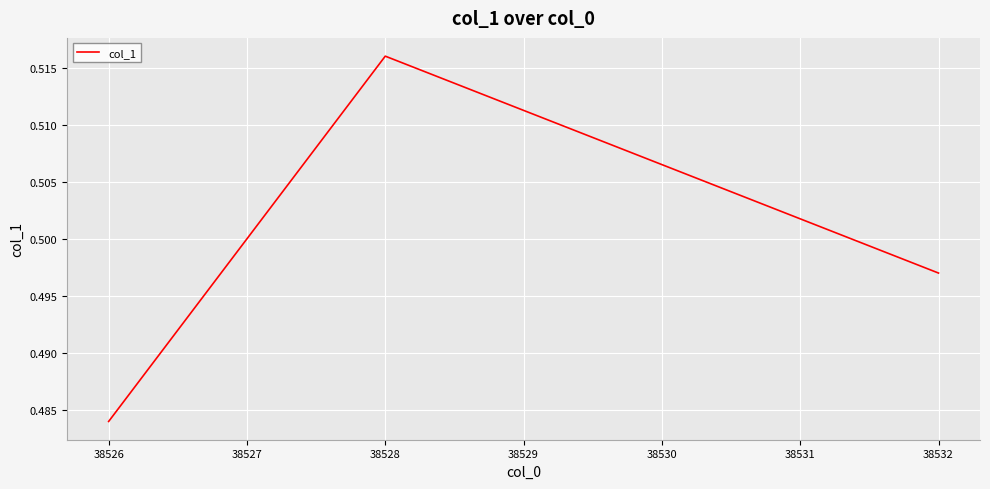

Where is the data nearest to the value 0?

38526